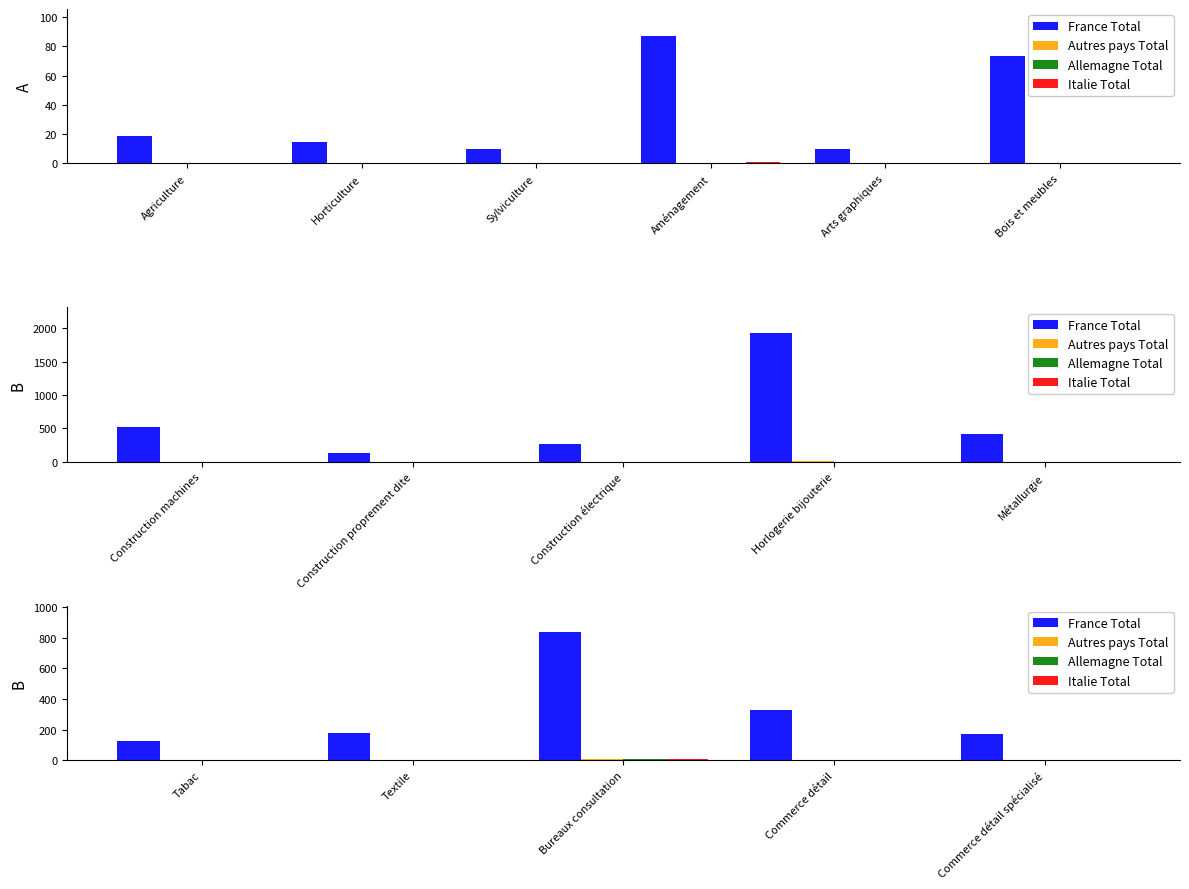

Rank the series by their maximum value, from lowest to highest.

Autres pays Total, Allemagne Total, Italie Total, France Total